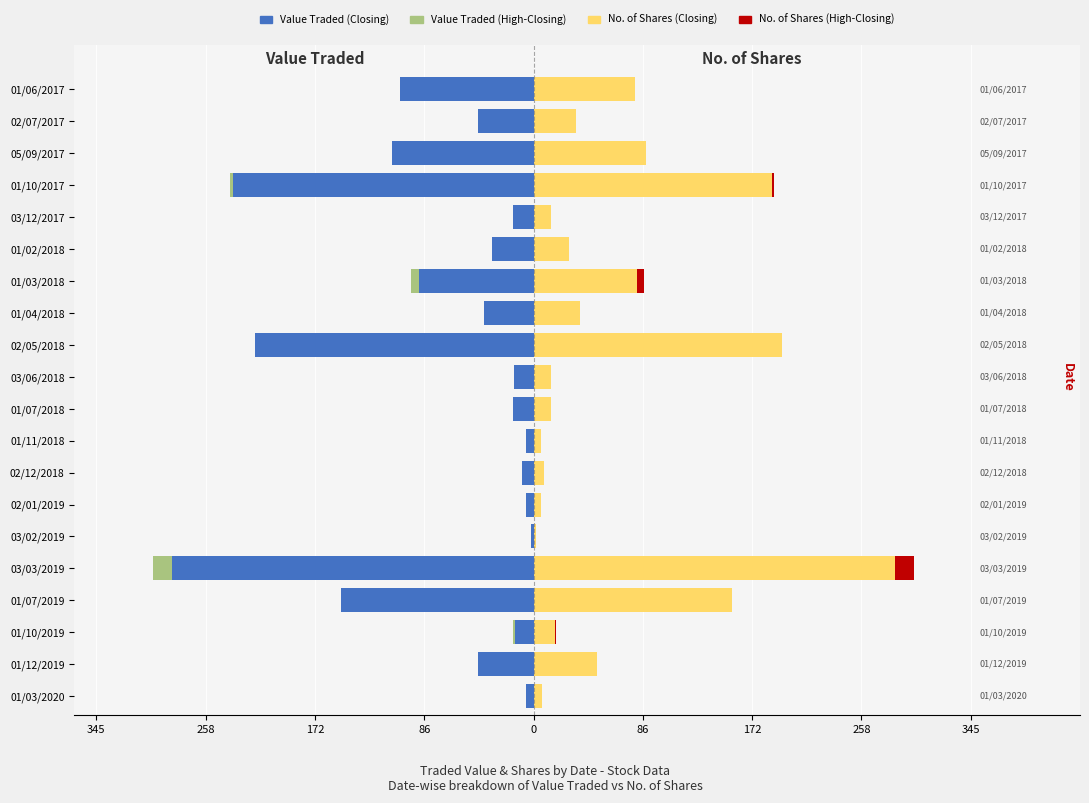

What is the value of the Value Traded (Closing) bar at the 9th from the left?

-5.6